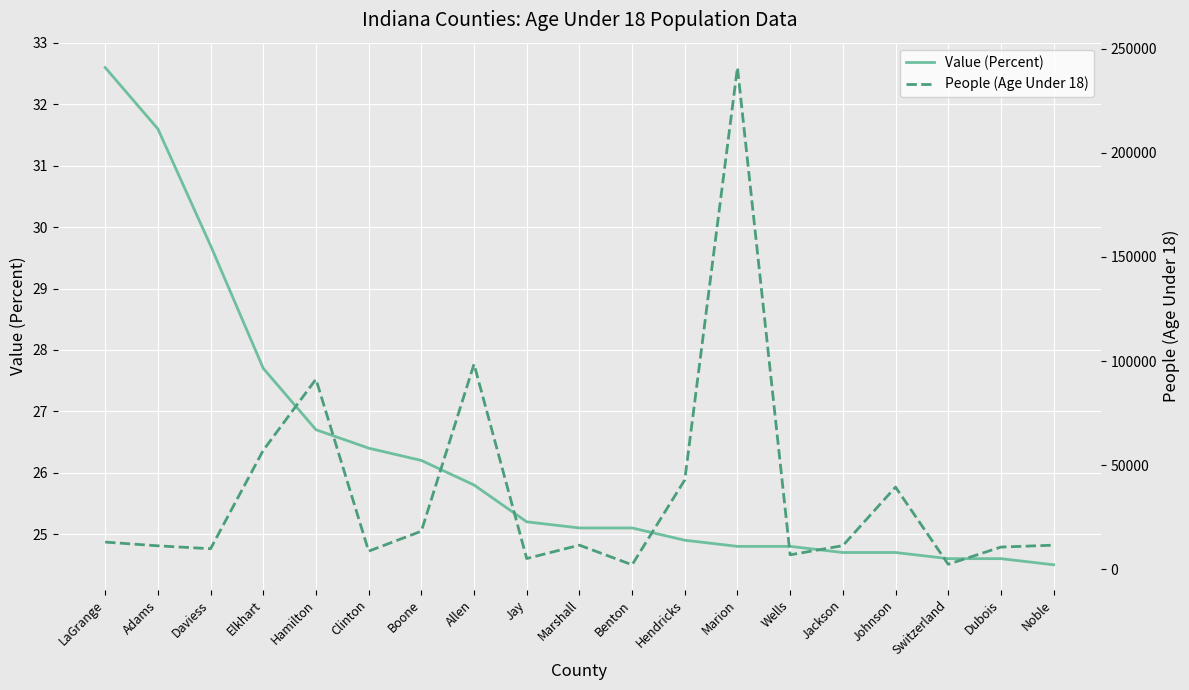

Which label corresponds to the largest value in the chart?

Marion